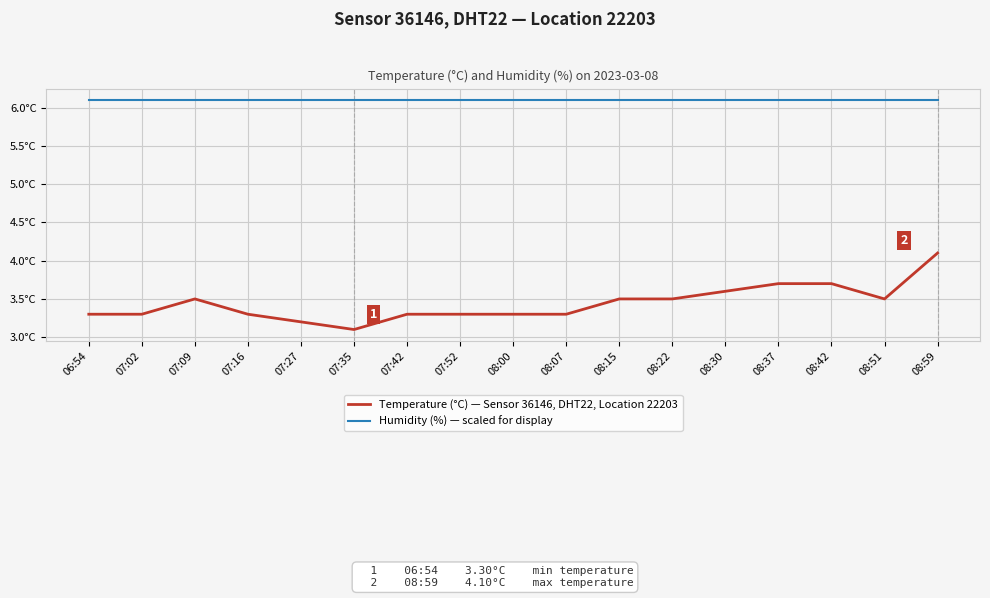

True or false: Humidity (%) — scaled for display and Temperature (°C) — Sensor 36146, DHT22, Location 22203 intersect in this chart.

False